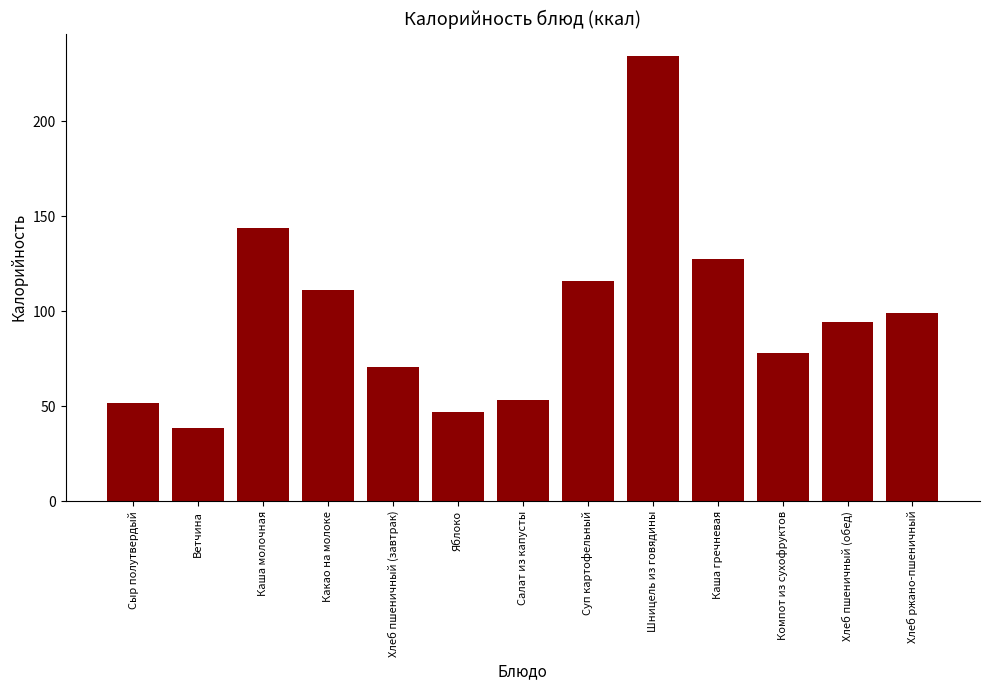

What is the maximum value shown in the chart?

234.3